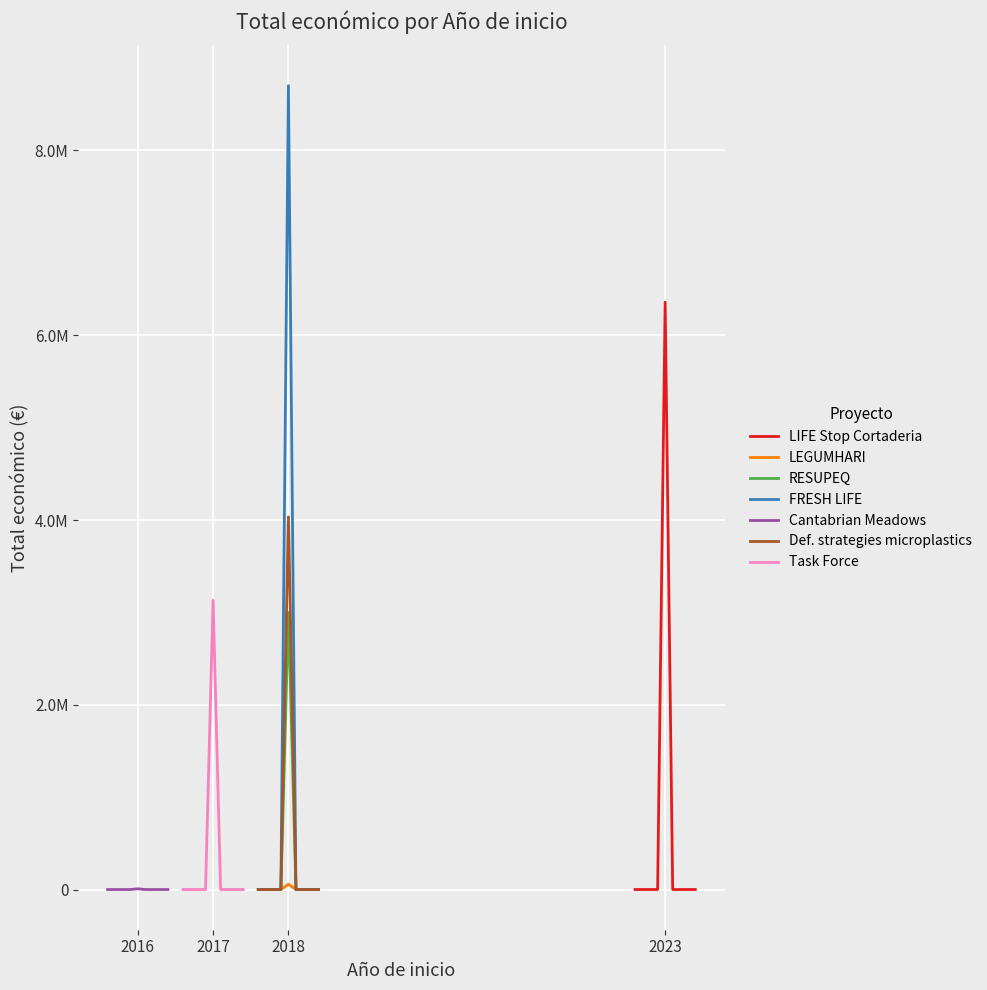

At which category does the data reach its first local valley?

2018